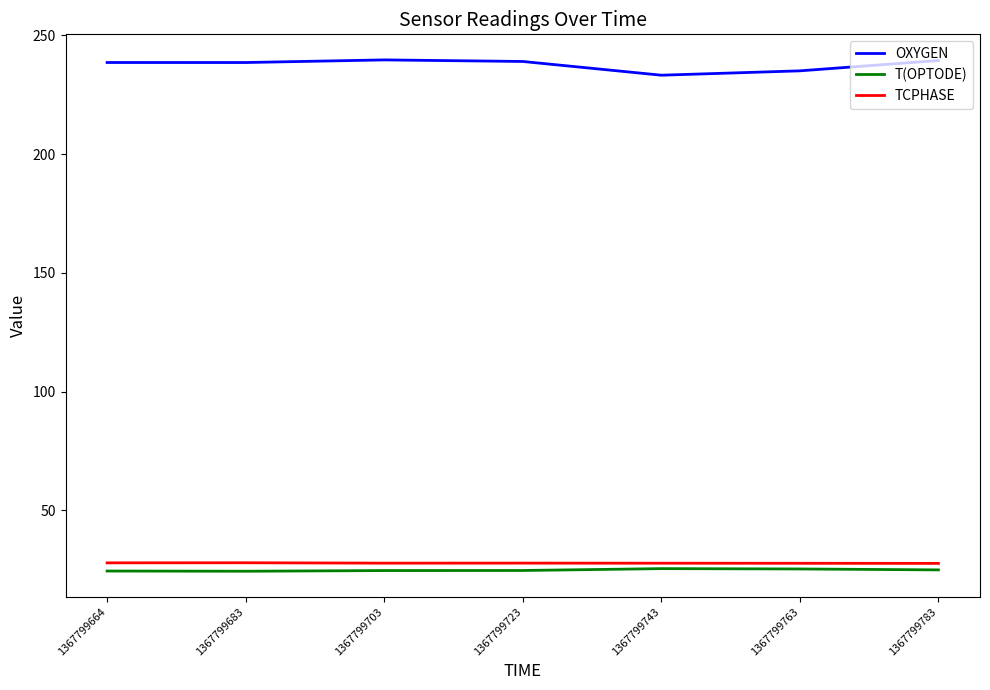

The T(OPTODE) series shows 33.4 at 1367799664. True or false?

False